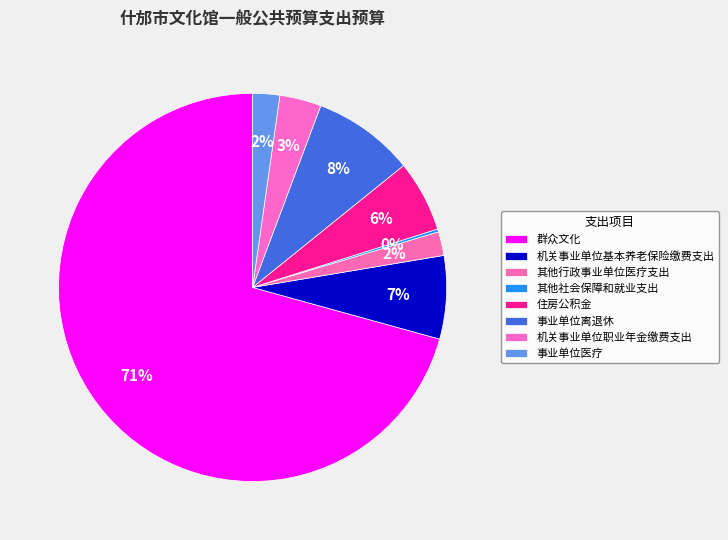

Which category accounts for the majority?

群众文化